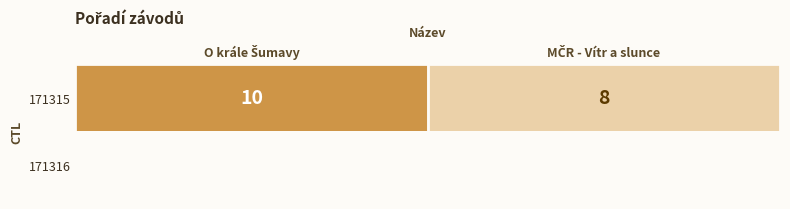

What is the lowest value of the 171315 series?

8